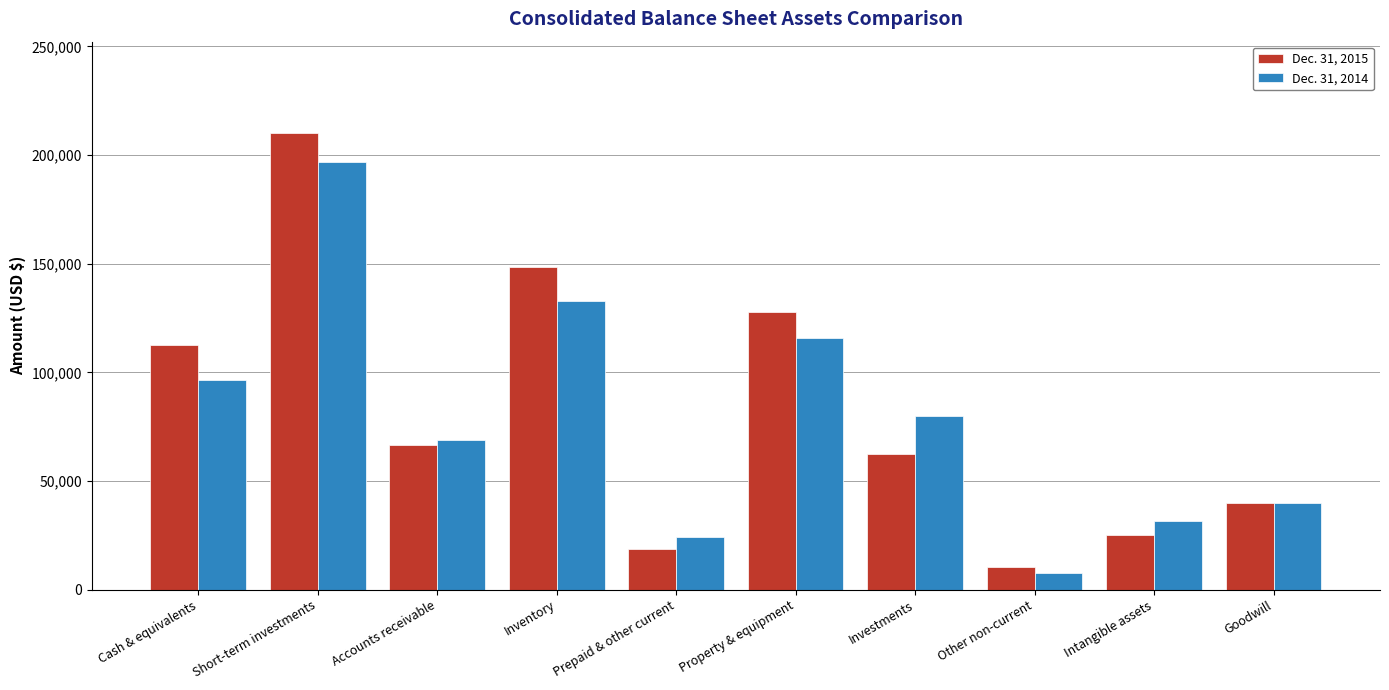

Count the number of categories in the chart.

10